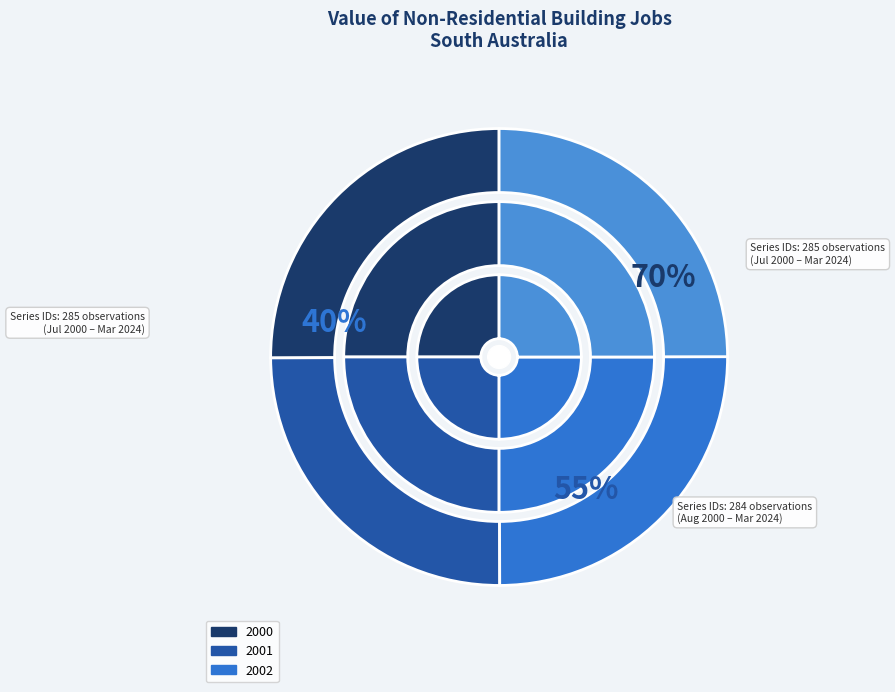

Is there any slice that represents more than half of the pie?

No